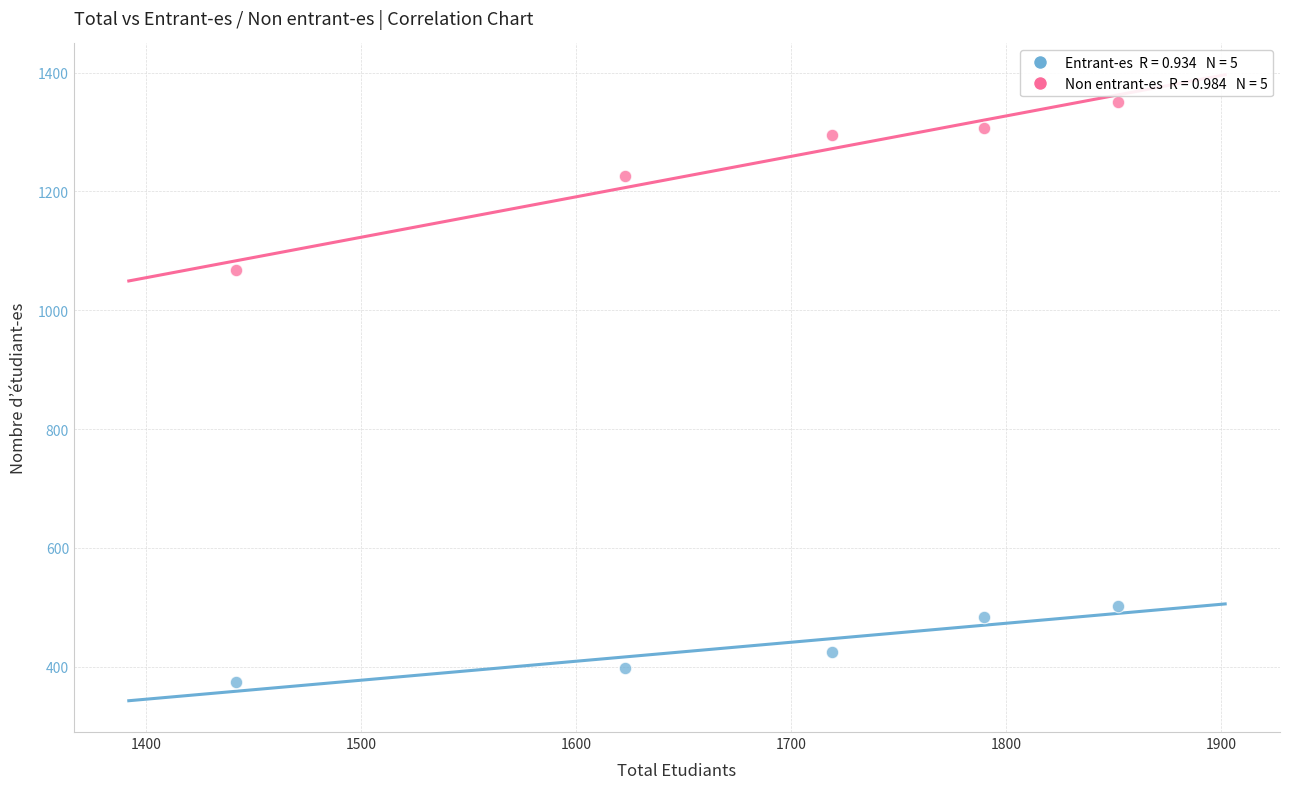

Across all data points, what is the range of X values (max minus min)?

410